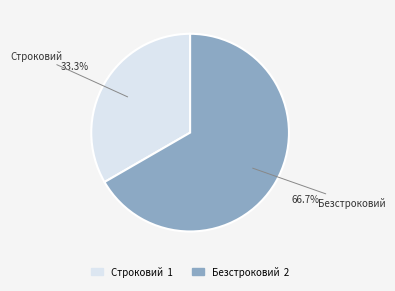

The Безстроковий slice represents 67% of the pie. True or false?

True